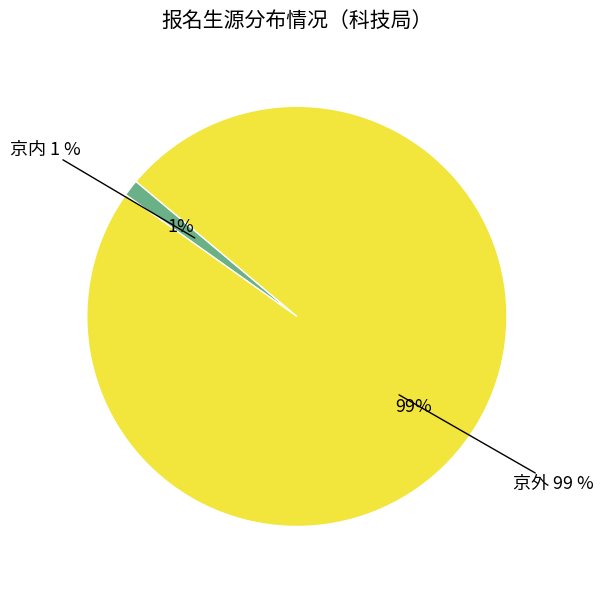

Does any single category account for the majority?

Yes